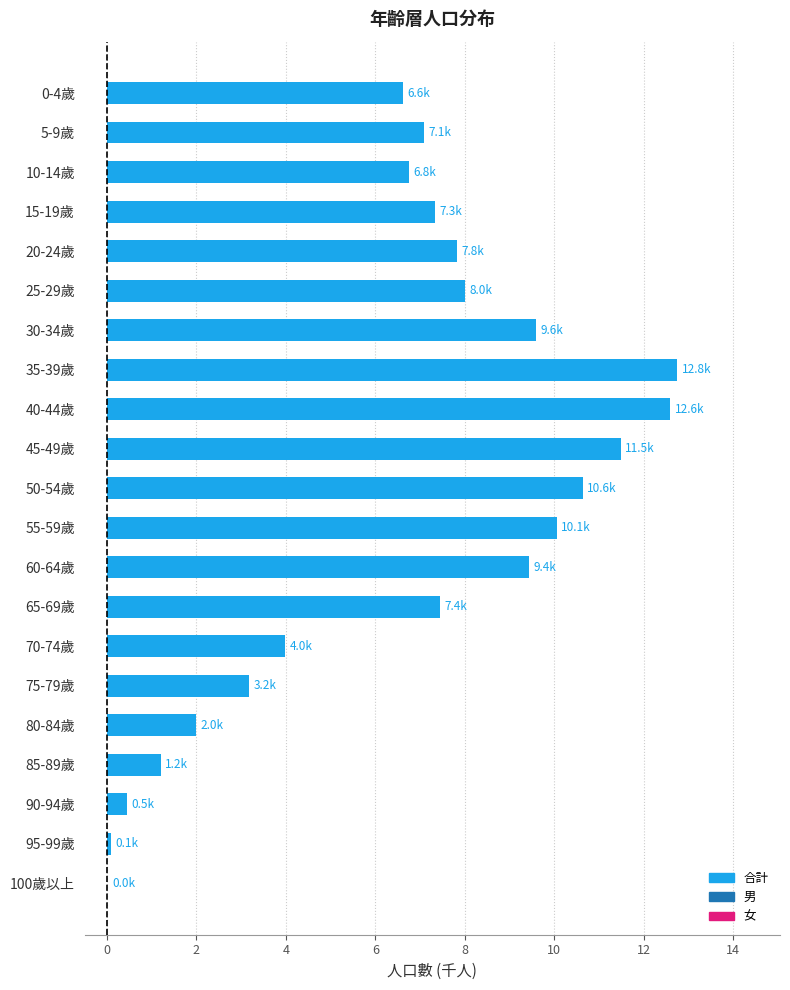

What is the change in value from 55-59歲 to 60-64歲?

-0.6